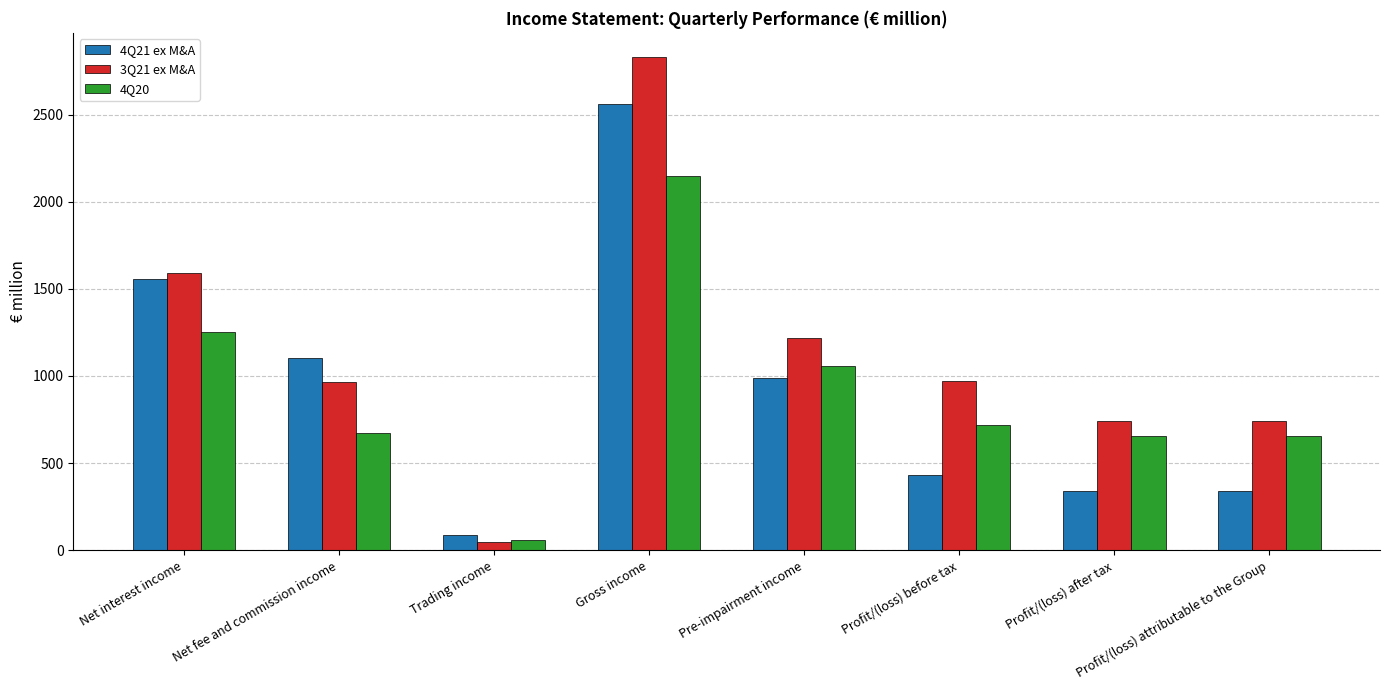

Does the chart contain any negative values?

No